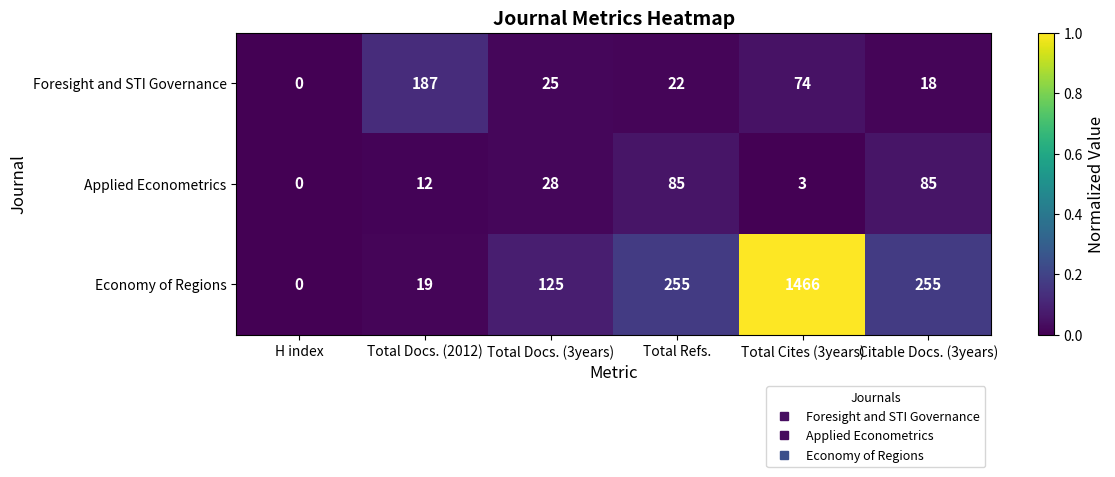

How many series are shown in this chart?

3